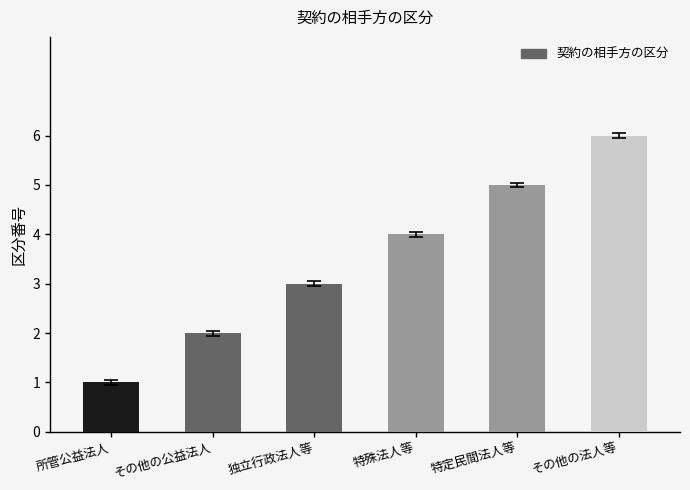

Count the values in the range 2 to 5.

4